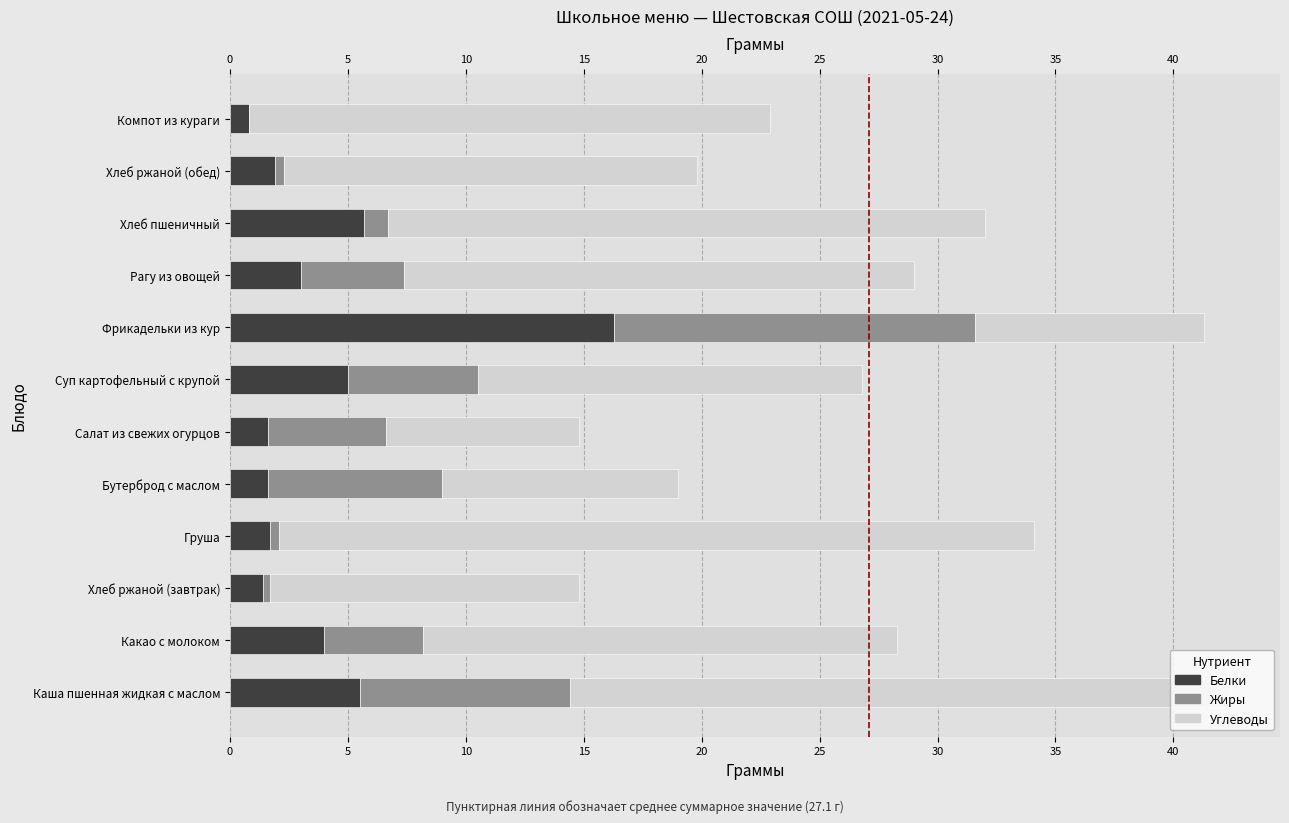

True or false: Белки has a value of 2.4 at Груша.

False